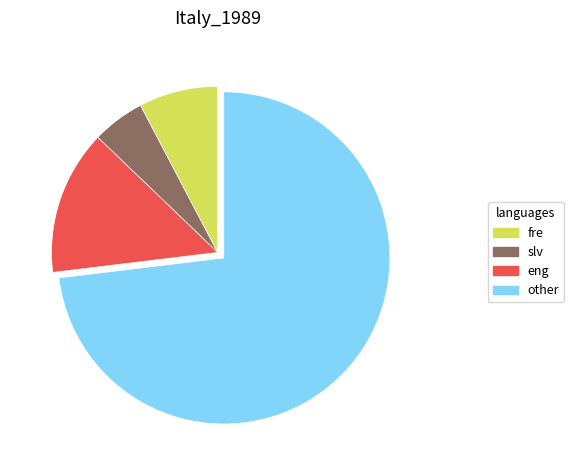

Does any single category account for the majority?

Yes